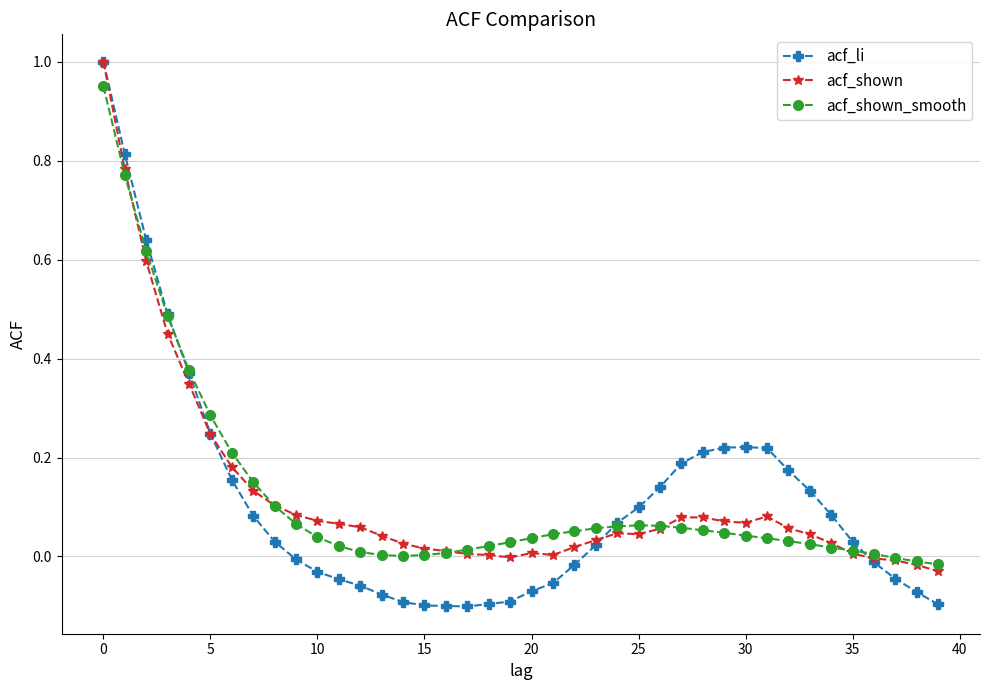

What is the maximum value shown in the chart?

1.0